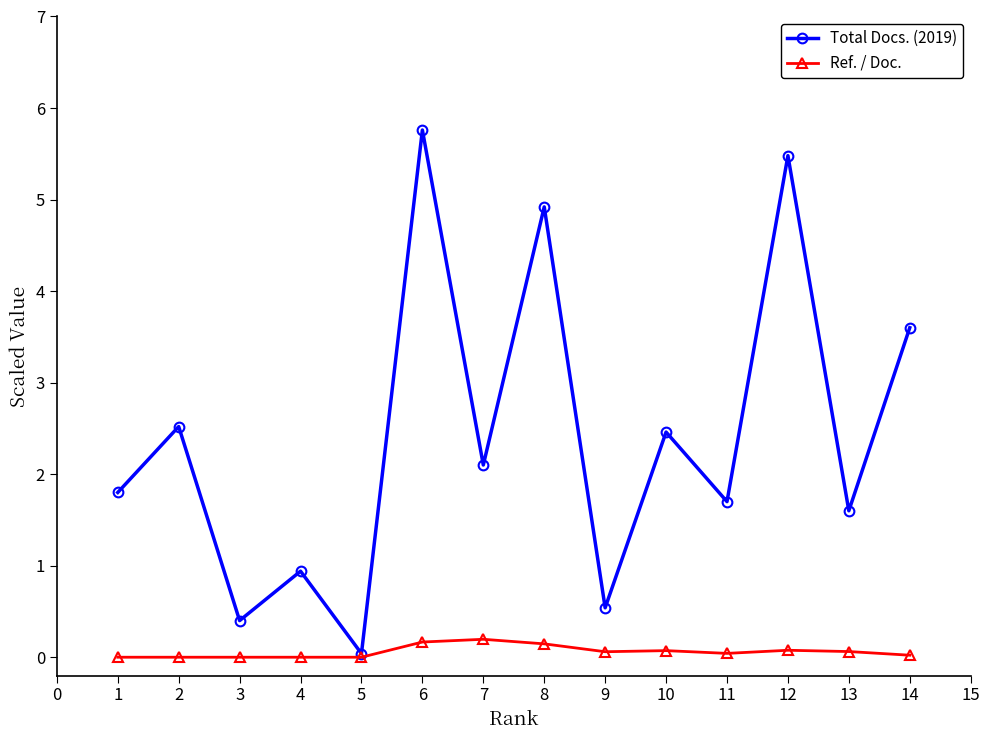

At which category is the sum across all series the highest?

6